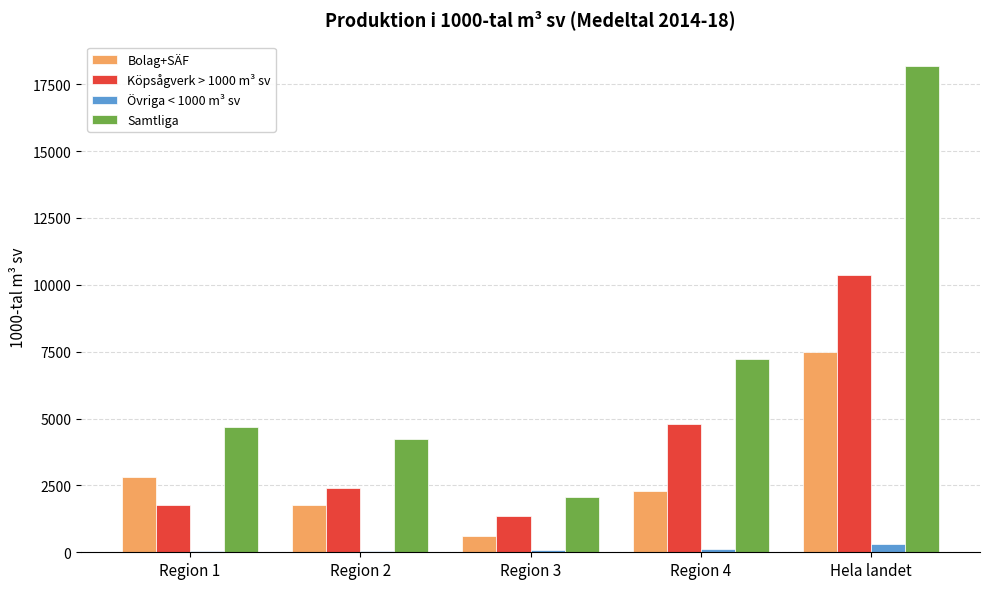

Are the bars horizontal?

No